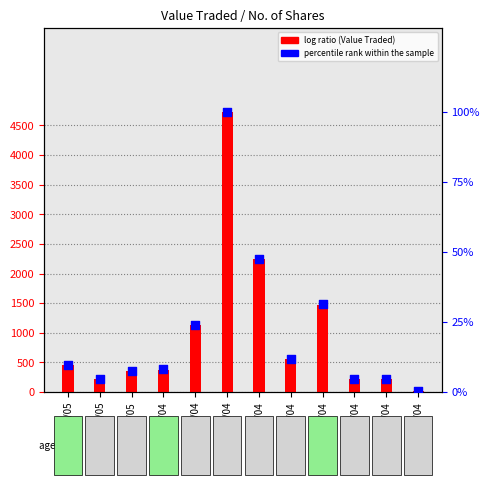

Which series reaches the maximum Y coordinate?

Value Traded